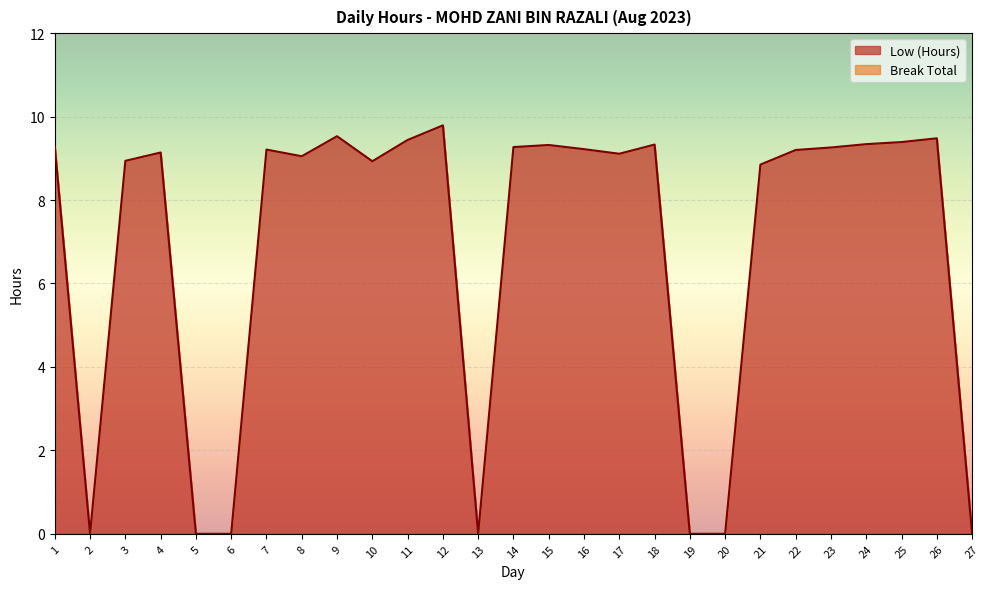

What is the average value?

6.9